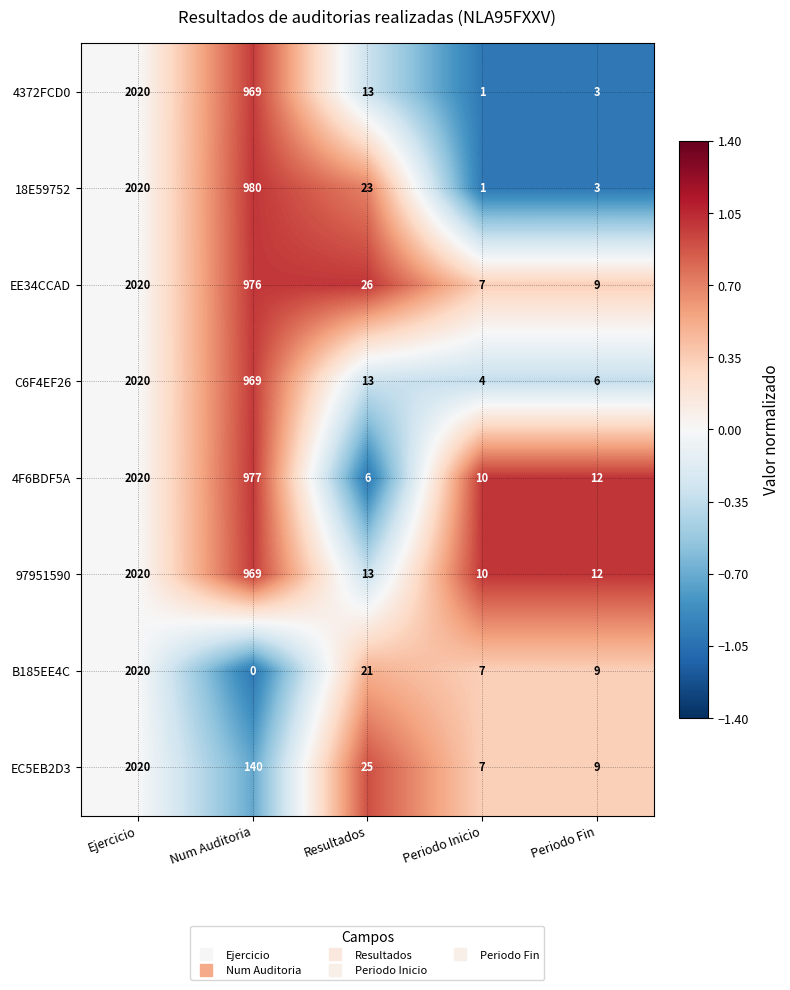

Which series has the widest spread of values?

B185EE4C